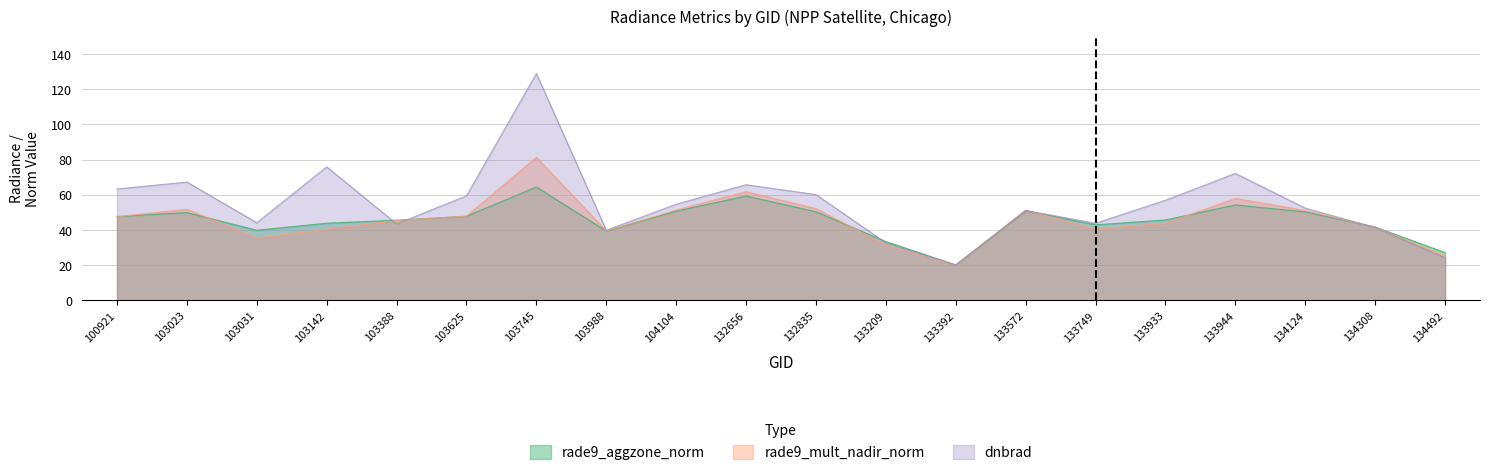

What is the difference between the maximum and minimum values in the rade9_mult_nadir_norm series?

61.2